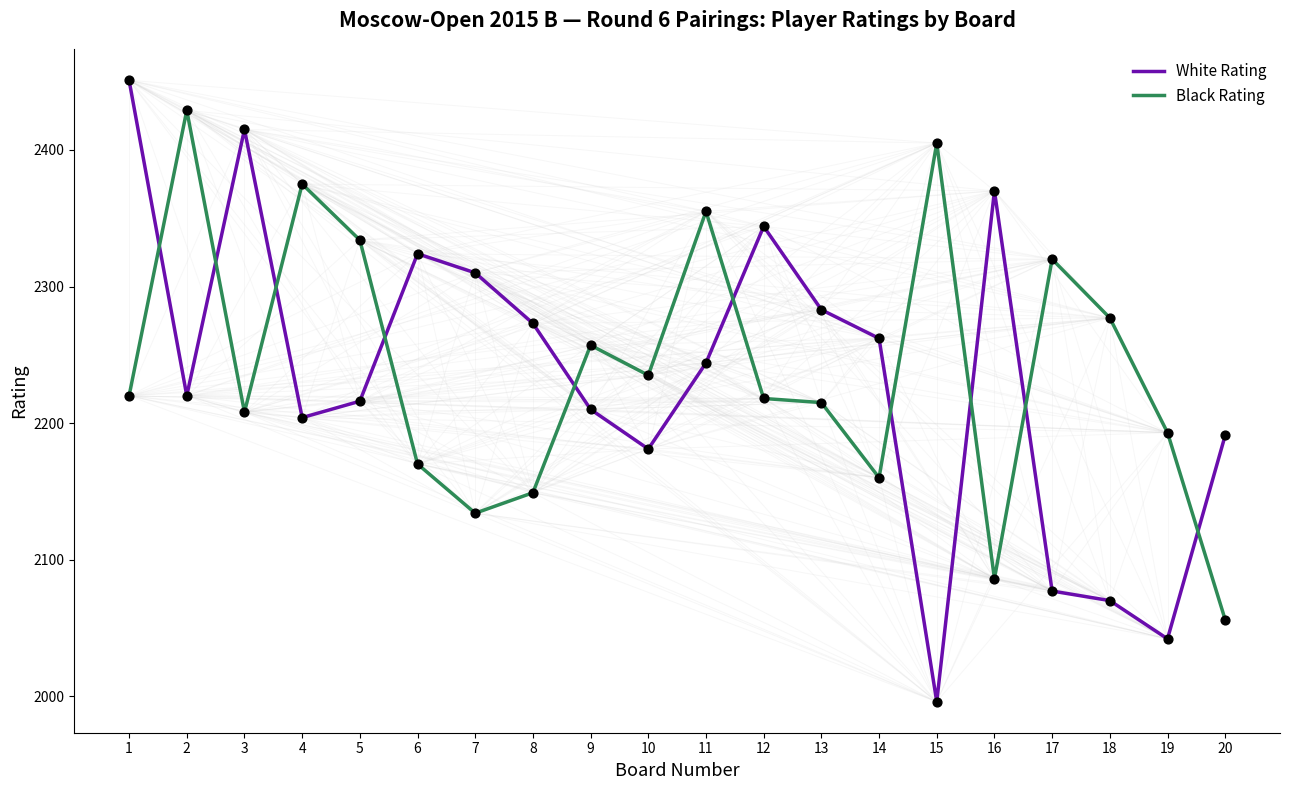

At which category is the sum across all series the highest?

1